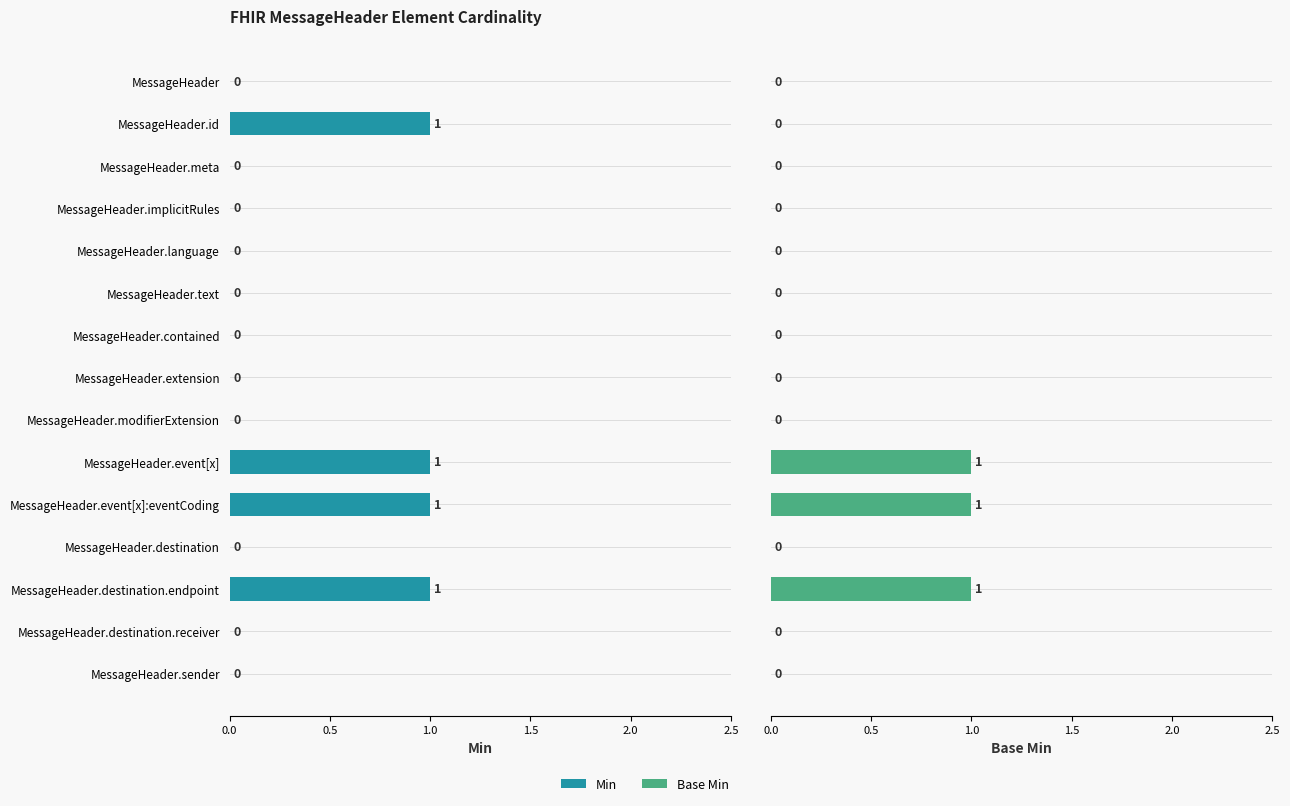

What is the sum of all Min values?

4